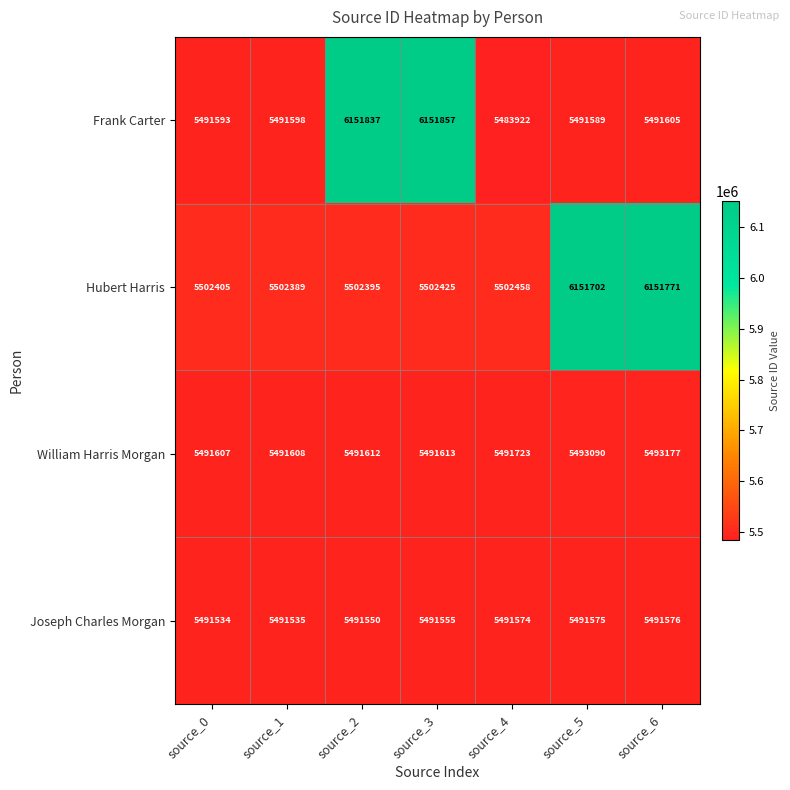

At which category is the sum across all series the highest?

source_3